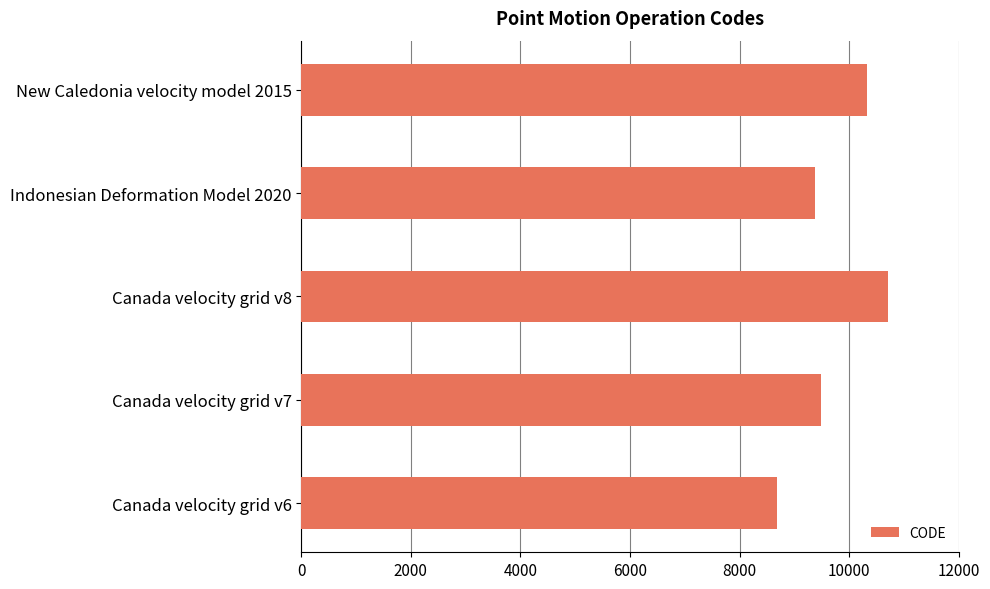

What is the greatest value displayed?

10707